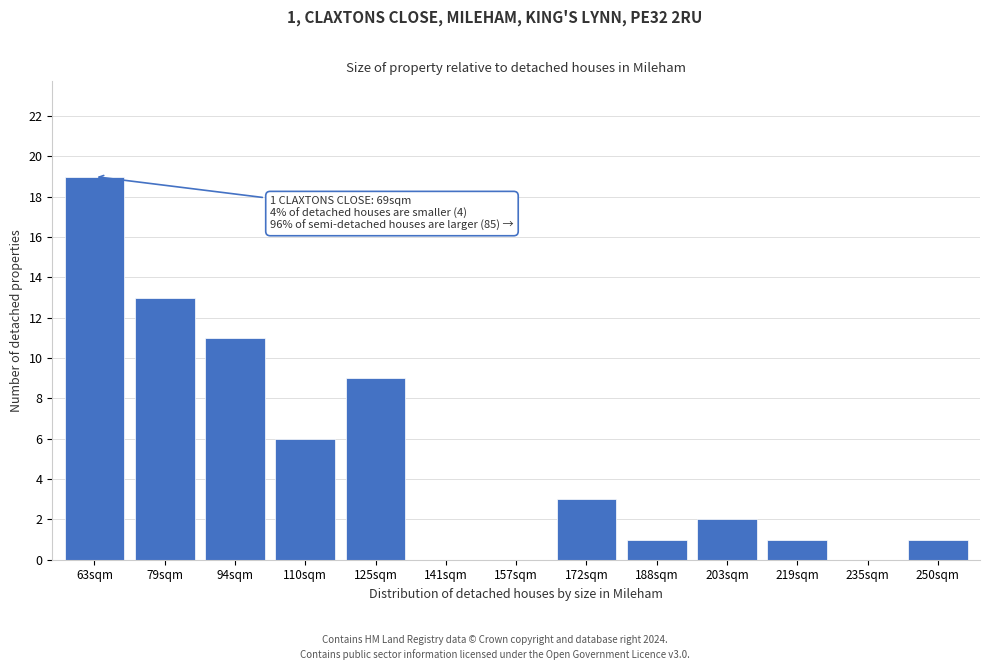

Reading left to right, extract all data points from this chart.

63sqm=19	79sqm=13	94sqm=11	110sqm=6	125sqm=9	141sqm=0	157sqm=0	172sqm=3	188sqm=1	203sqm=2	219sqm=1	235sqm=0	250sqm=1